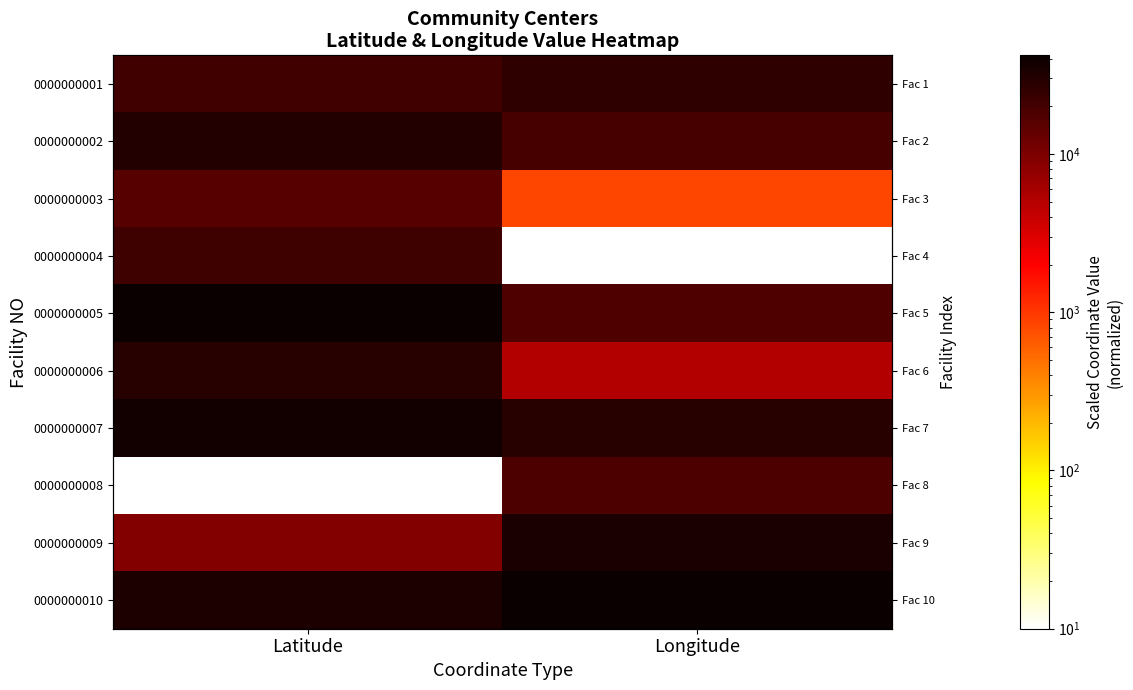

Which has a higher value, Latitude or Longitude?

Longitude